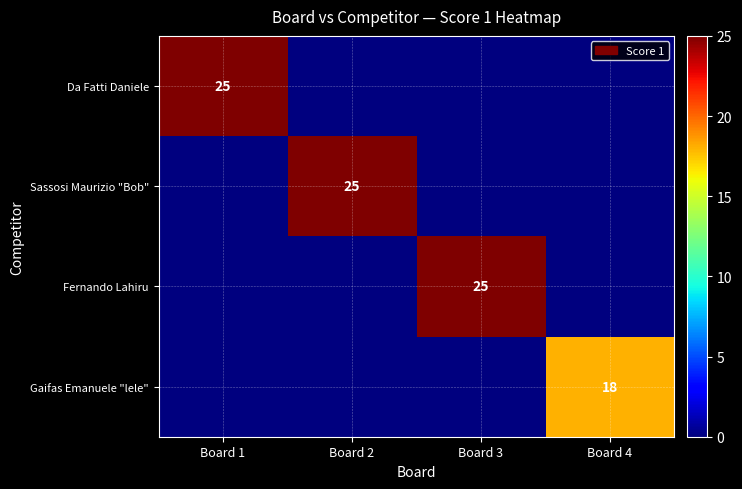

Which series has the largest range (max minus min)?

Da Fatti Daniele